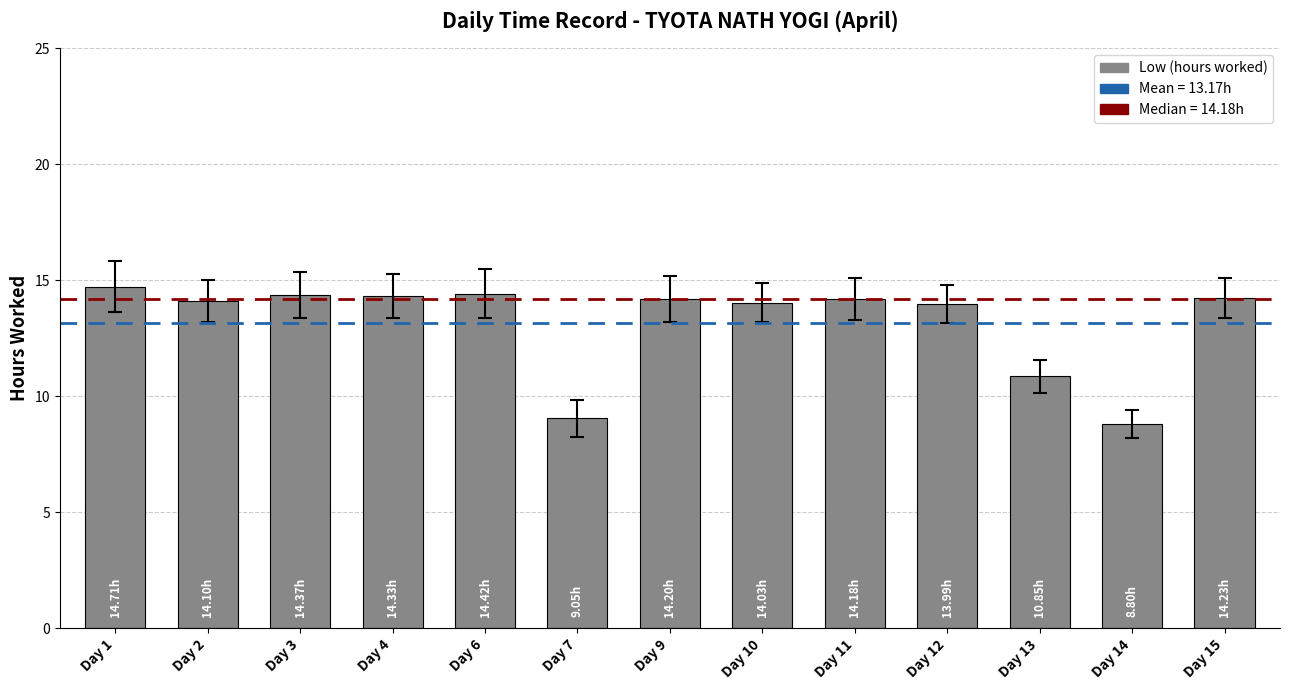

Which label corresponds to the smallest value in the chart?

Day 14